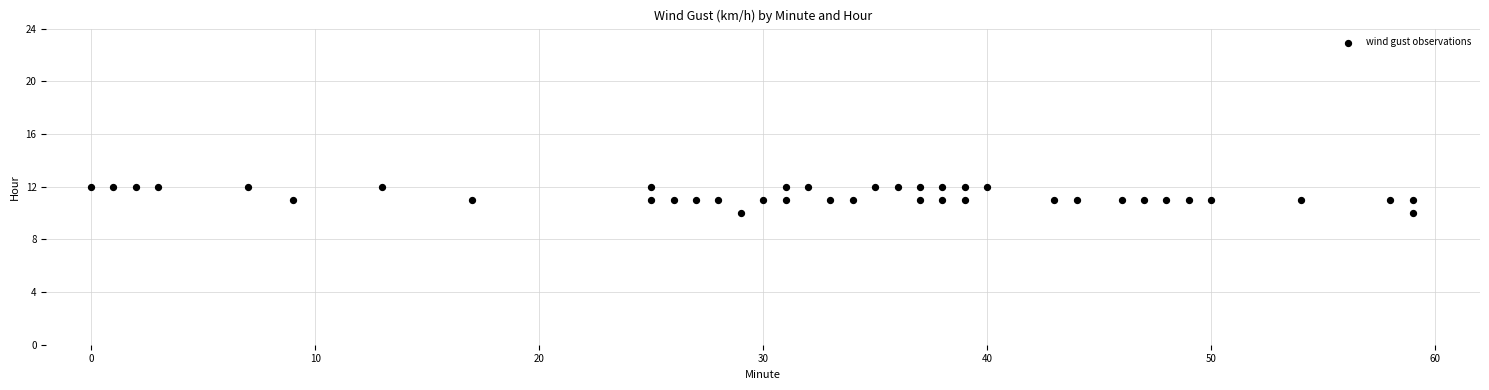

What is the range of X values (max minus min)?

59